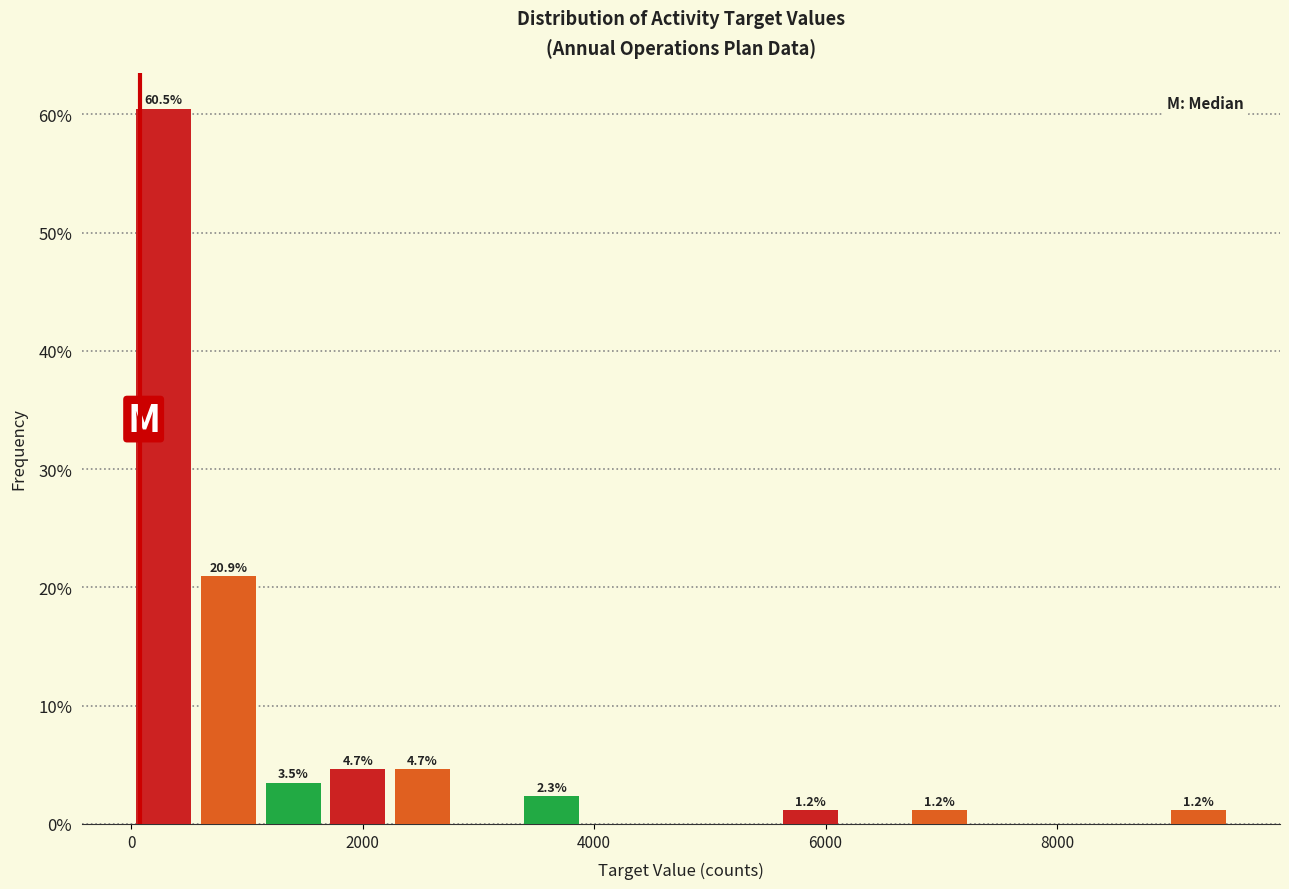

Around what value on the x-axis is the tallest bar? Give the approximate position of its centre, as read against the axis.

200